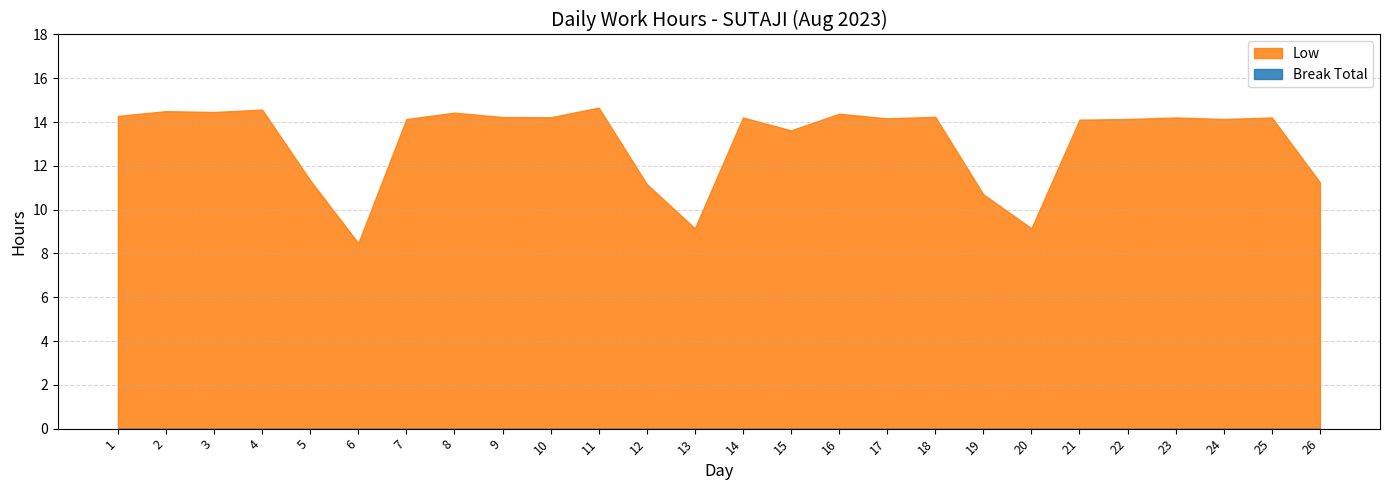

What is the value of the Low point at the 4th from the left?

14.6